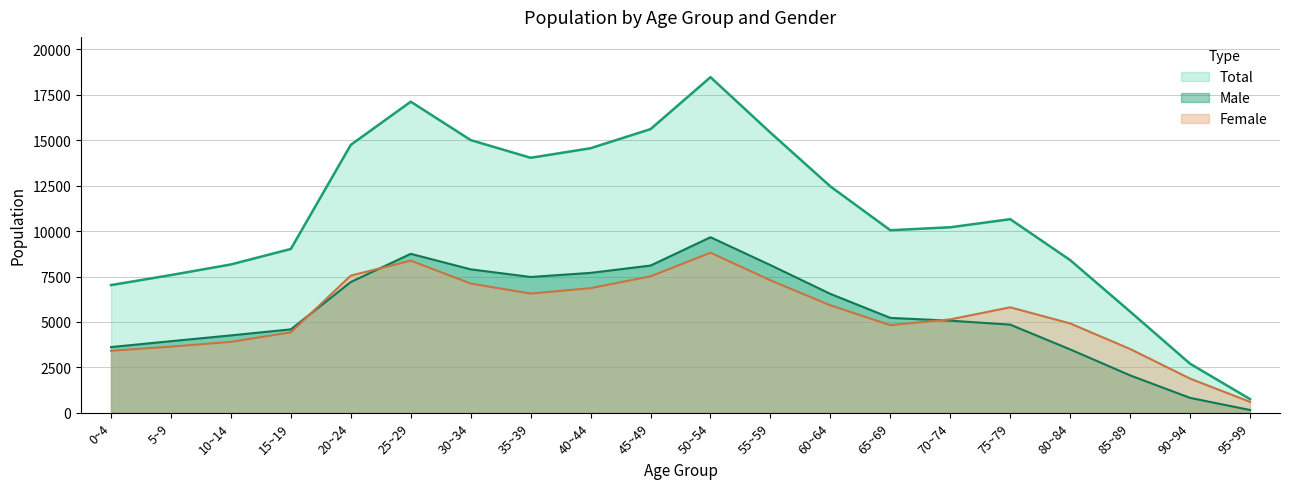

True or false: Male and Total intersect in this chart.

False